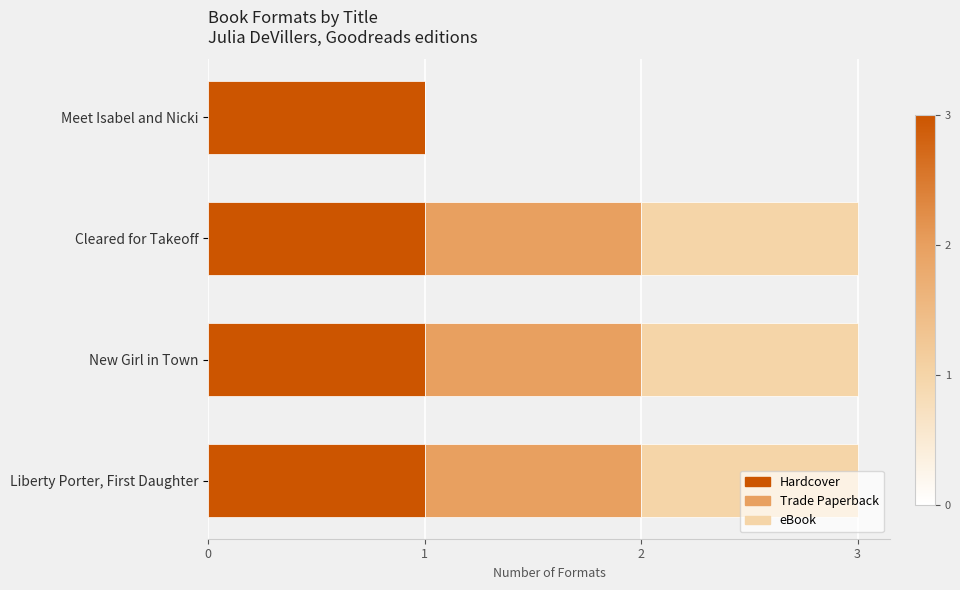

The value of Hardcover at New Girl in Town is 0. True or false?

False